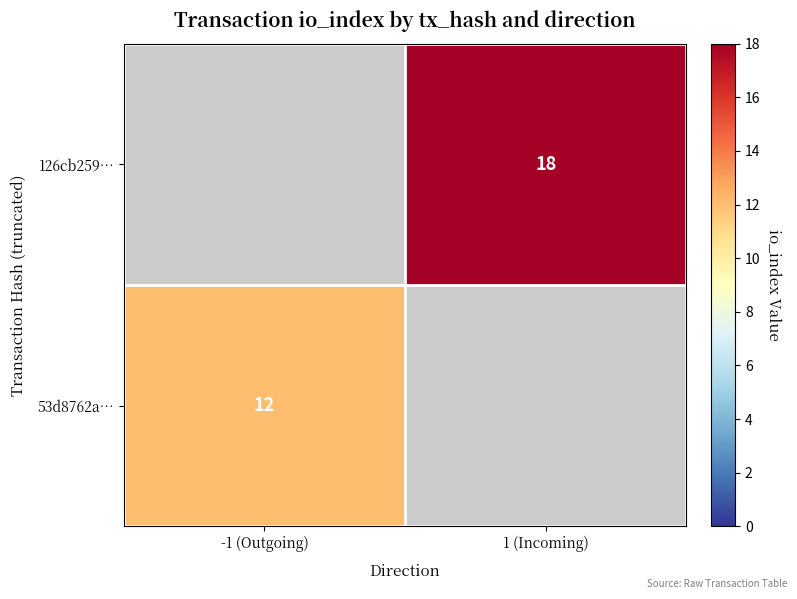

The value of 126cb259… at 1 (Incoming) is 18. True or false?

True